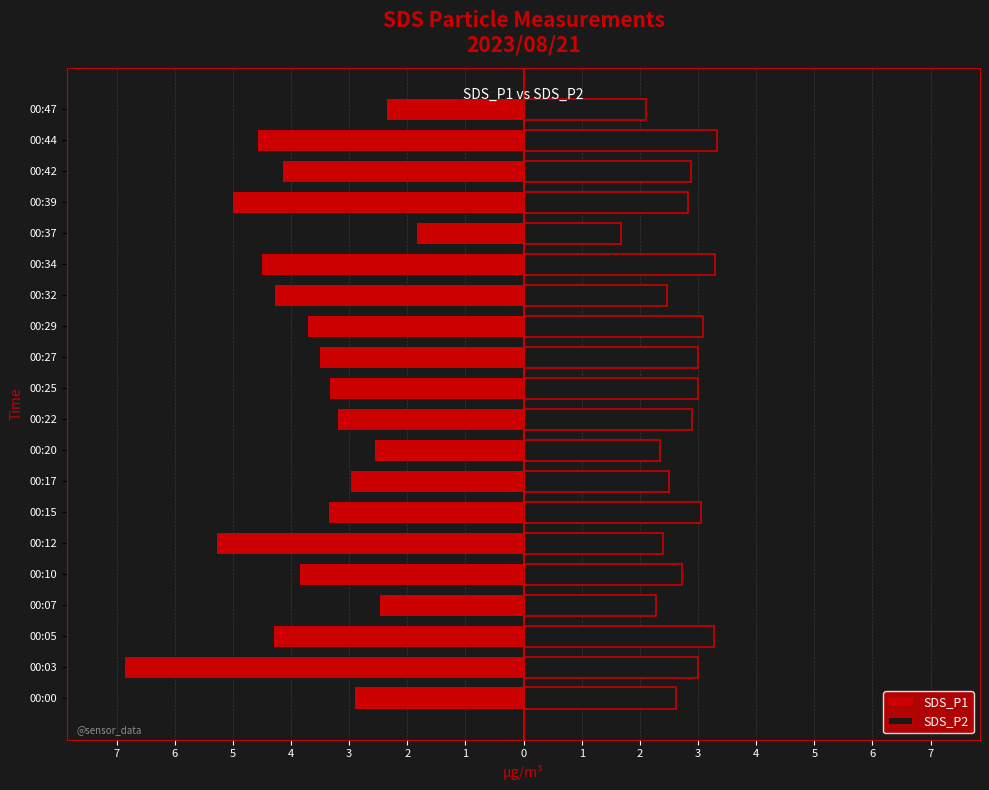

Reading right to left, list all the values displayed in this chart.

SDS_P1: -2.4	-4.6	-4.1	-5.0	-1.8	-4.5	-4.3	-3.7	-3.5	-3.3	-3.2	-2.5	-3.0	-3.4	-5.3	-3.9	-2.5	-4.3	-6.8	-2.9
SDS_P2: 2.1	3.3	2.9	2.8	1.7	3.3	2.5	3.1	3.0	3.0	2.9	2.4	2.5	3.0	2.4	2.7	2.3	3.3	3.0	2.6